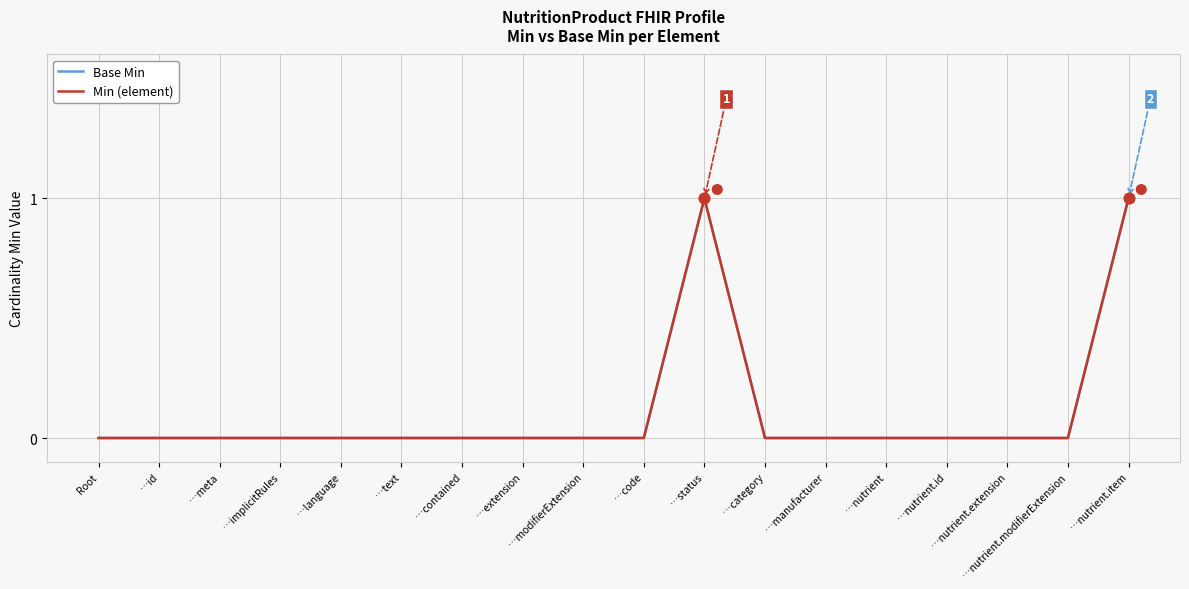

Does the chart have visible grid lines?

Yes